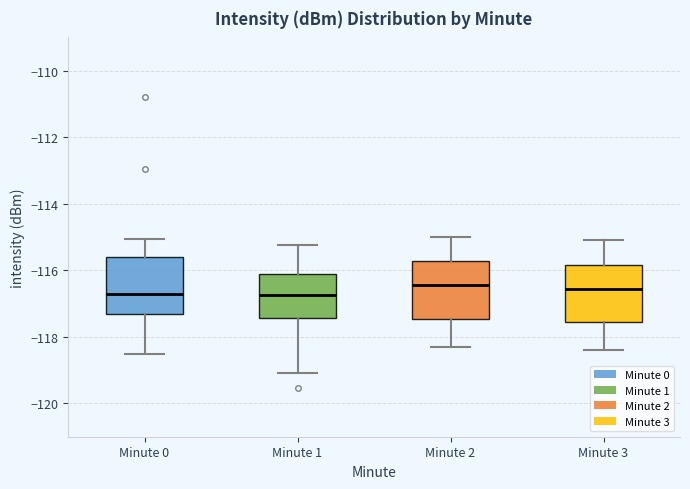

Where does the median line of the box for Minute 3 sit on the y-axis? The values are not printed on the chart, so give them approximately, as read against the axis.

-116.6